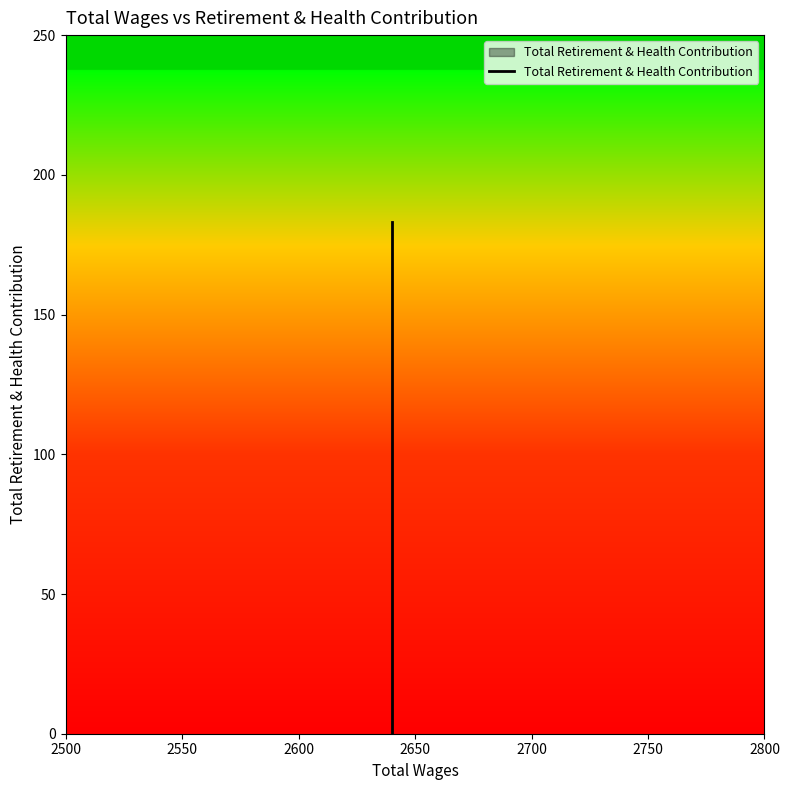

The chart shows a value of 106 at 2650. True or false?

False